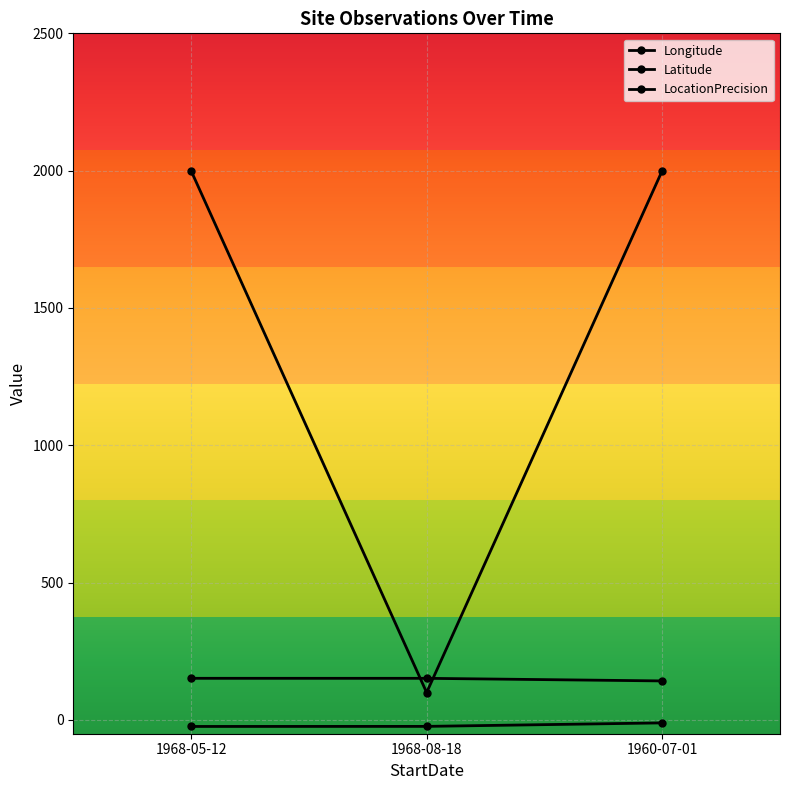

What is the value of the Latitude point at the 2nd from the left?

-23.3